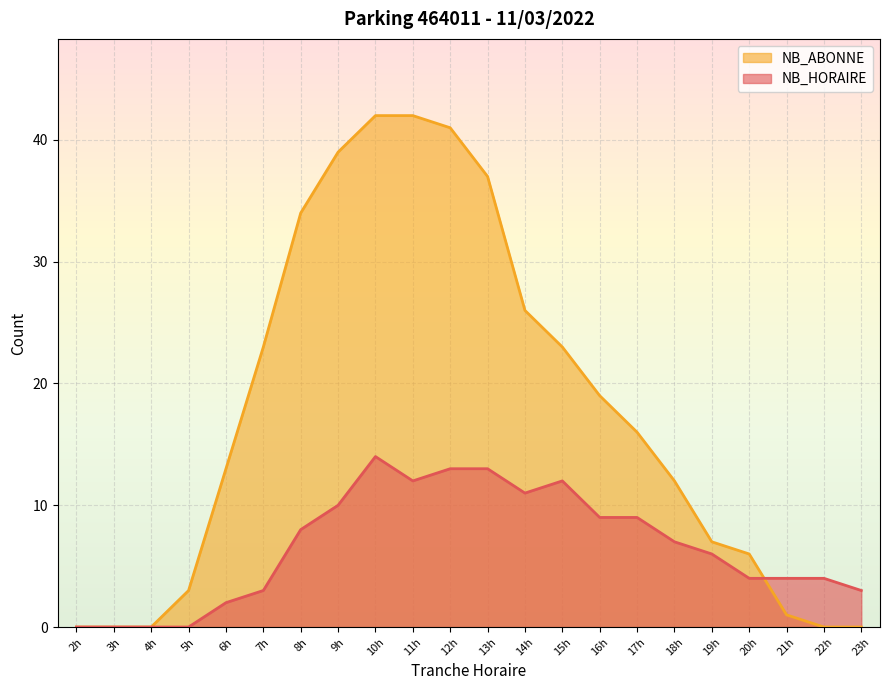

List the series in order of their peak value, lowest first.

NB_HORAIRE, NB_ABONNE